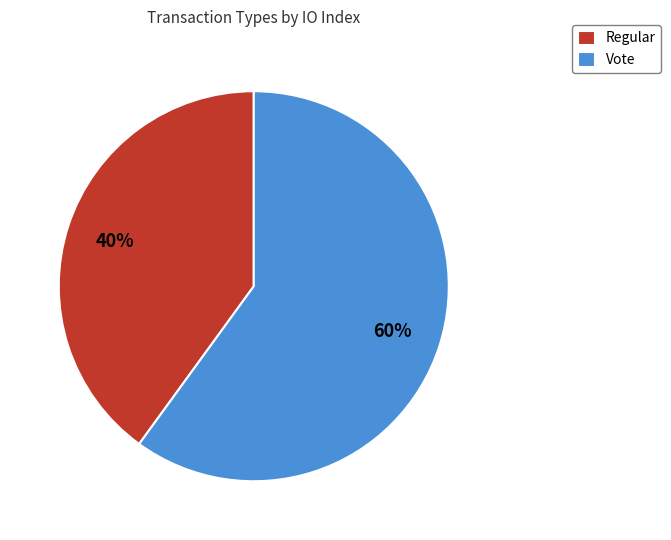

How many segments does this pie chart have?

2